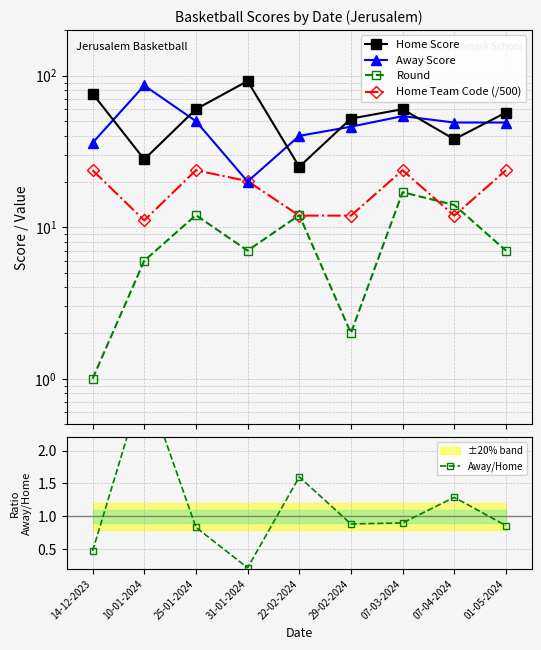

What is the value of the Home Score point at the 4th from the left?

92.0